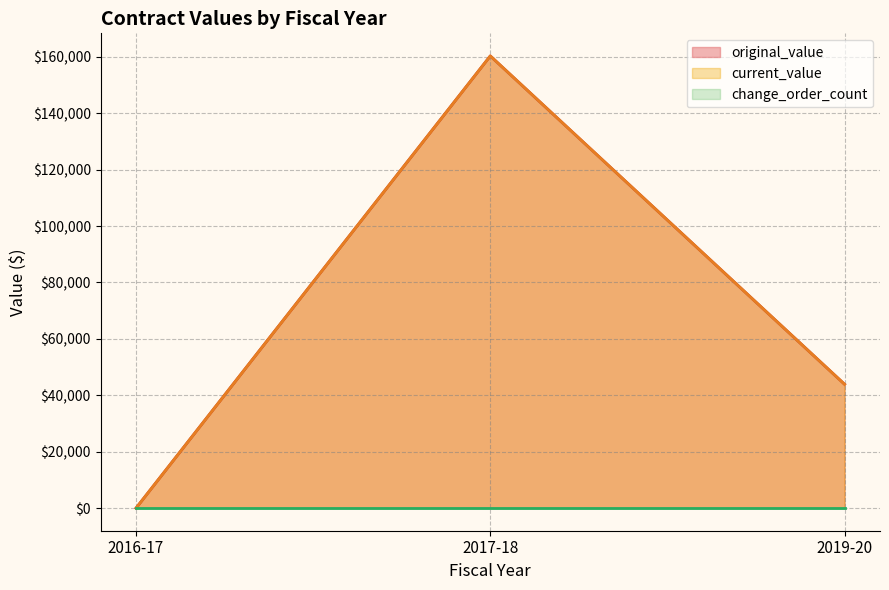

At which category does original_value reach its first local peak?

2017-18 (LTC Tub)